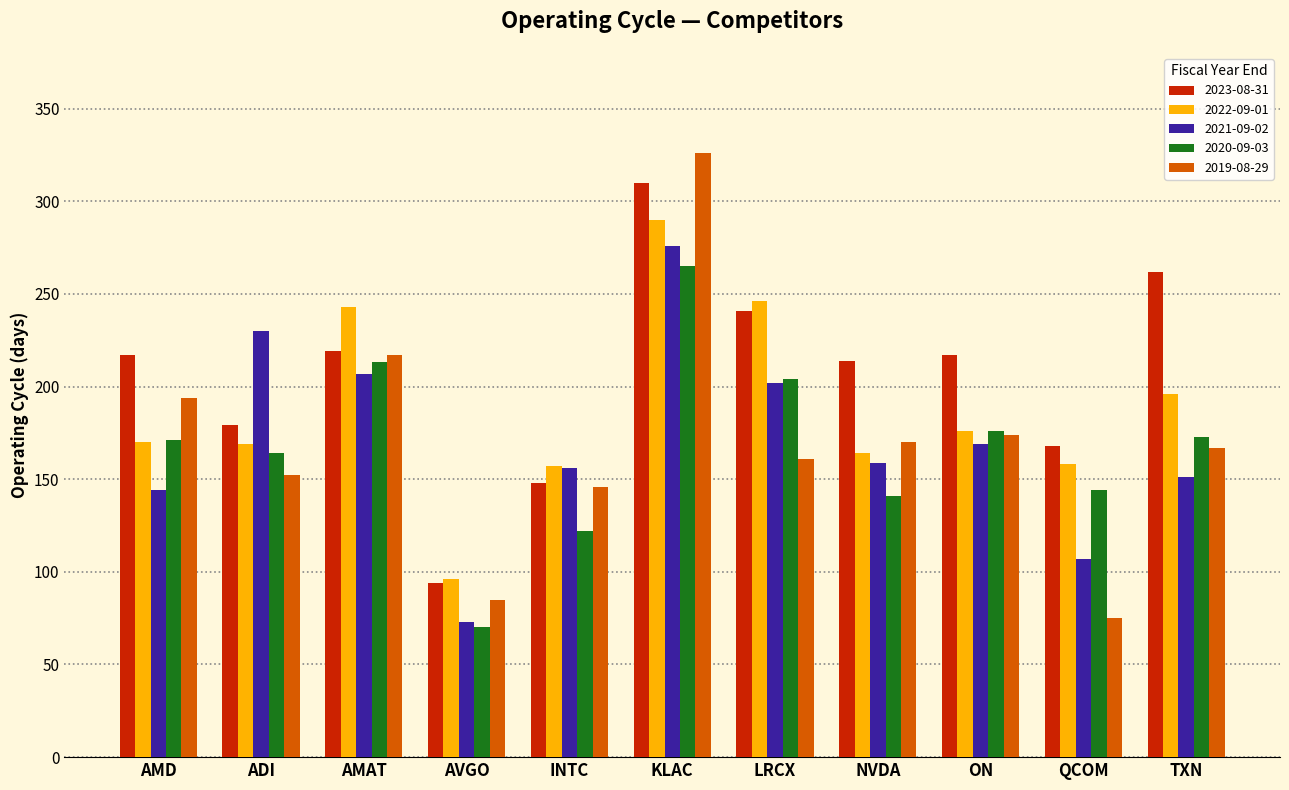

What is the maximum value for 2022-09-01?

290